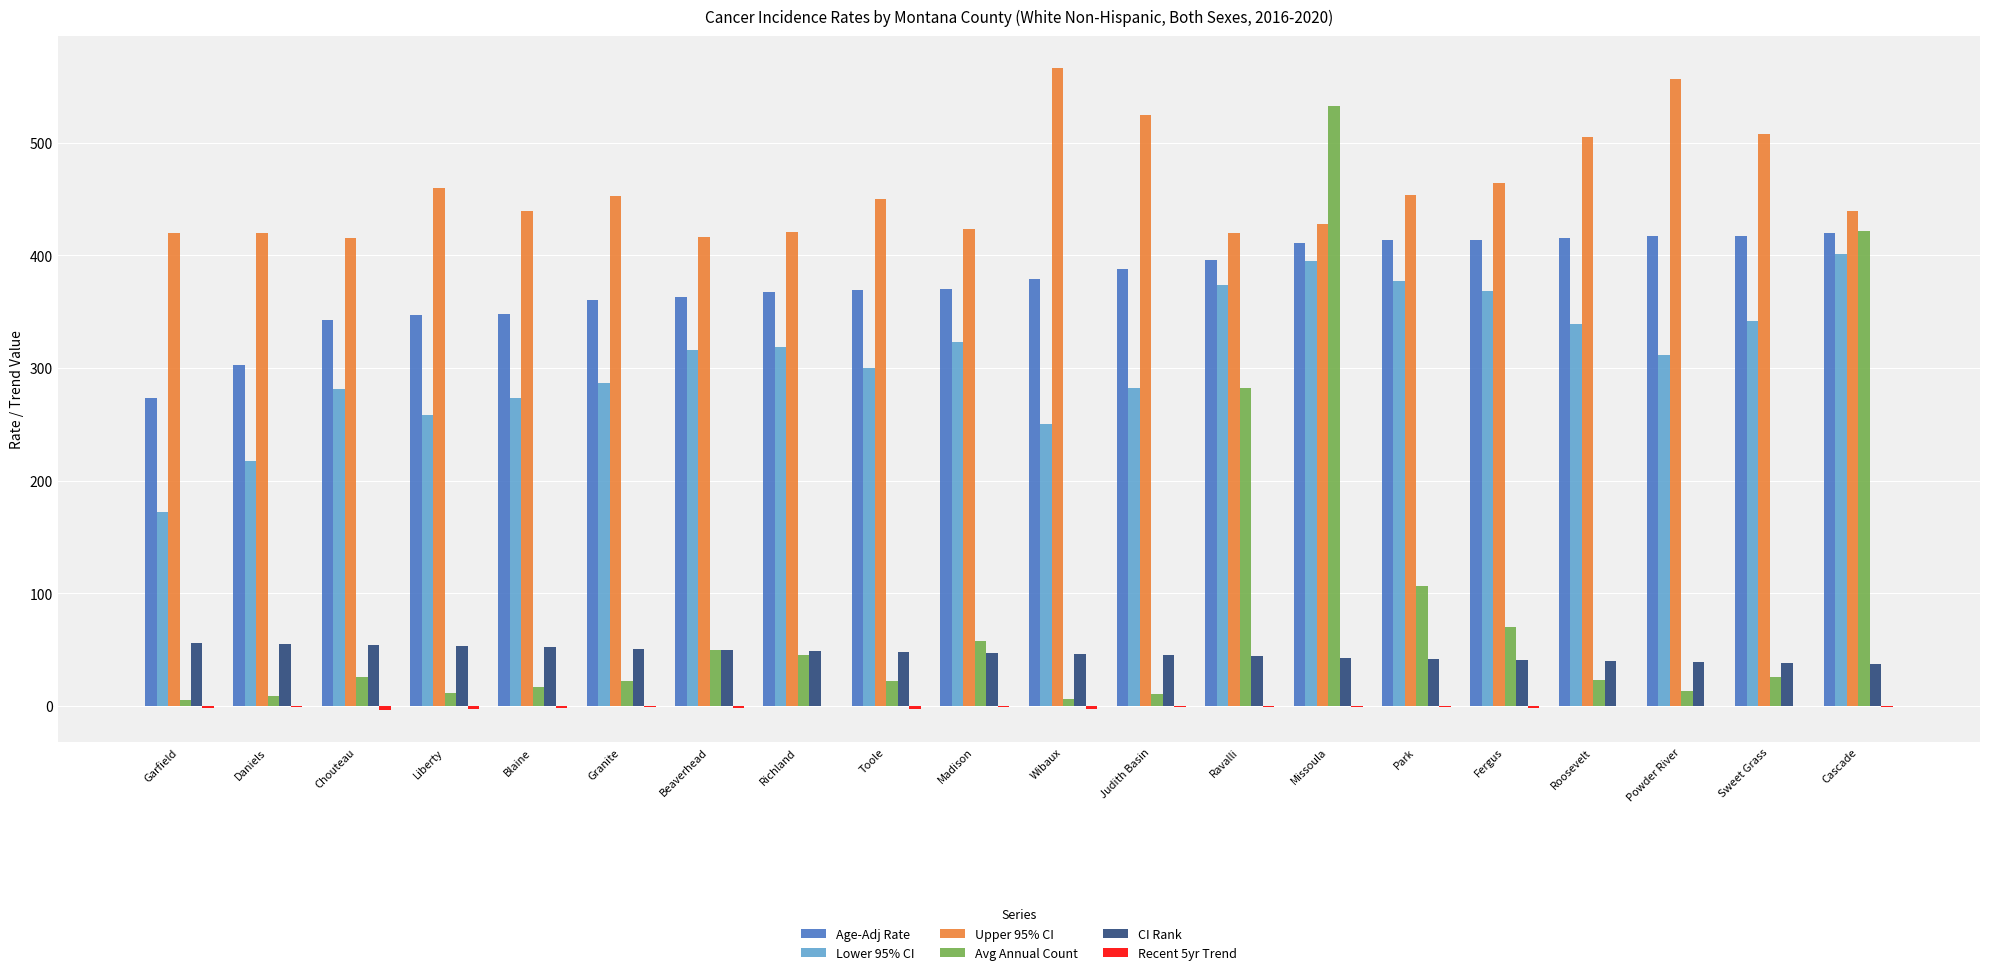

Which series changed the most between Garfield and Judith Basin?

Age-Adj Rate